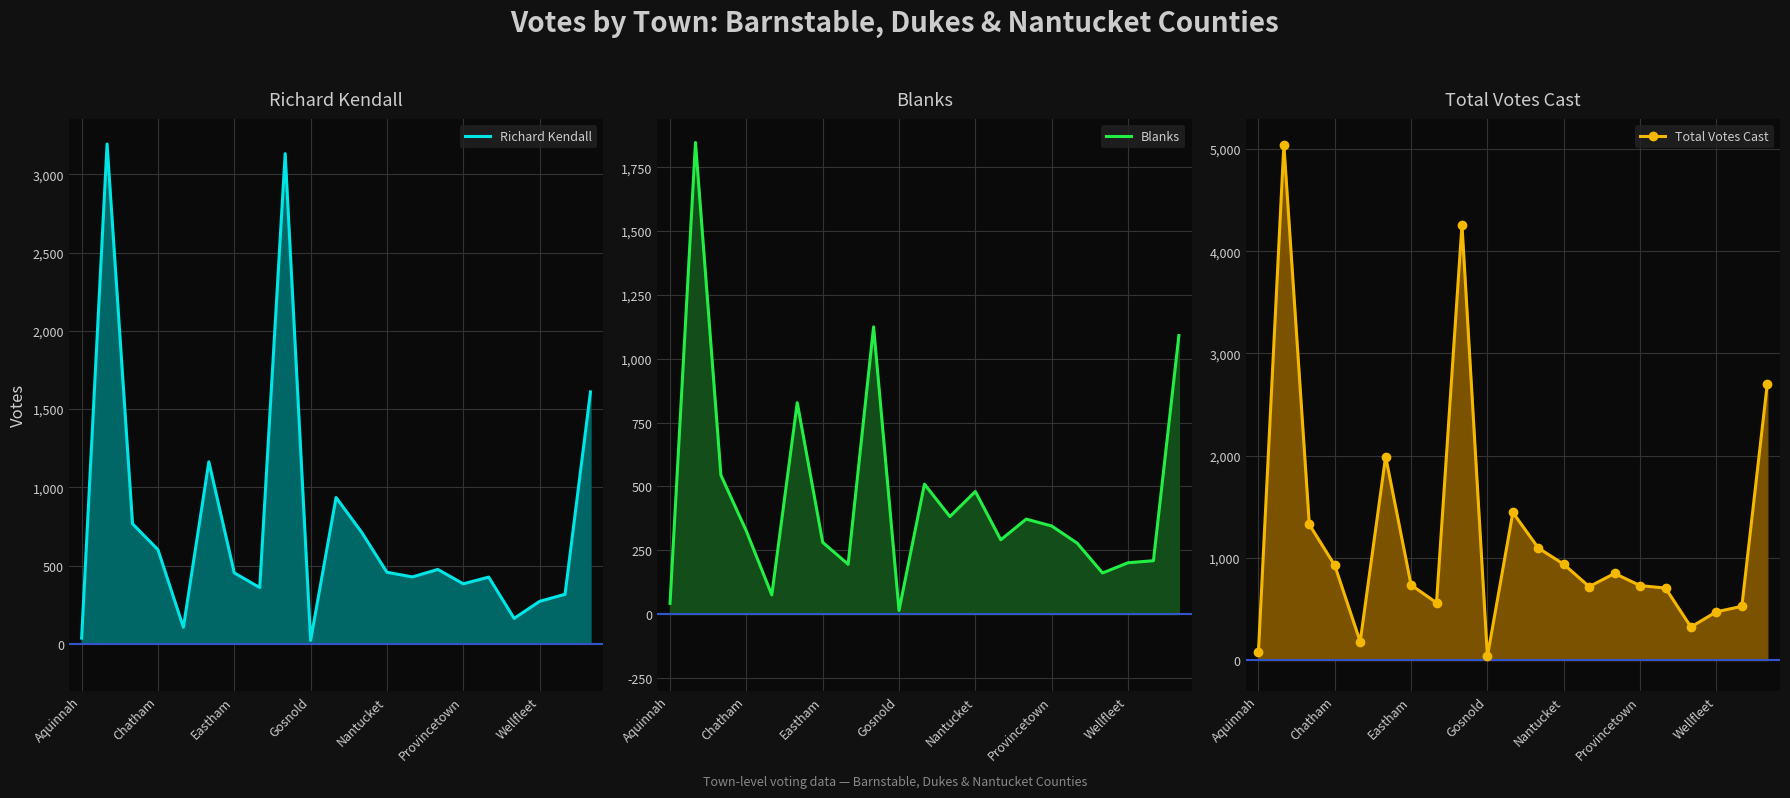

What is the highest value of the Blanks series?

1847